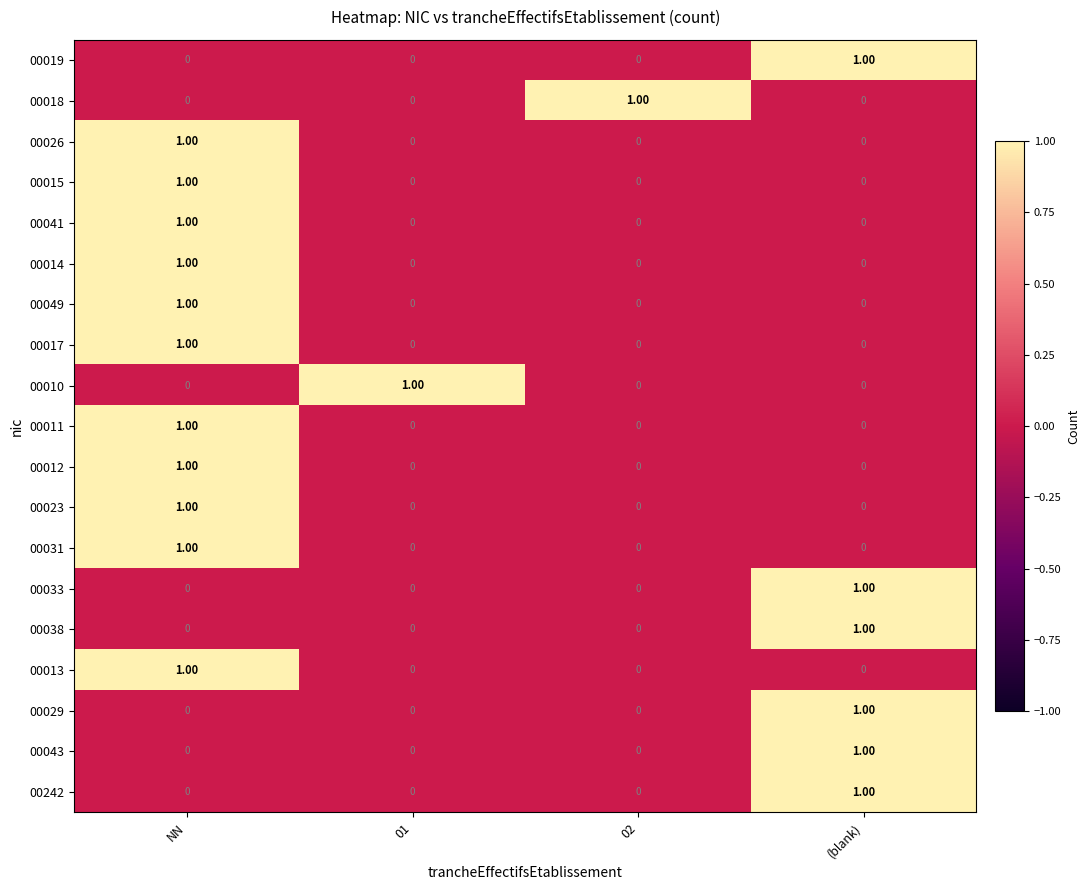

What is the total value across all series at NN?

11